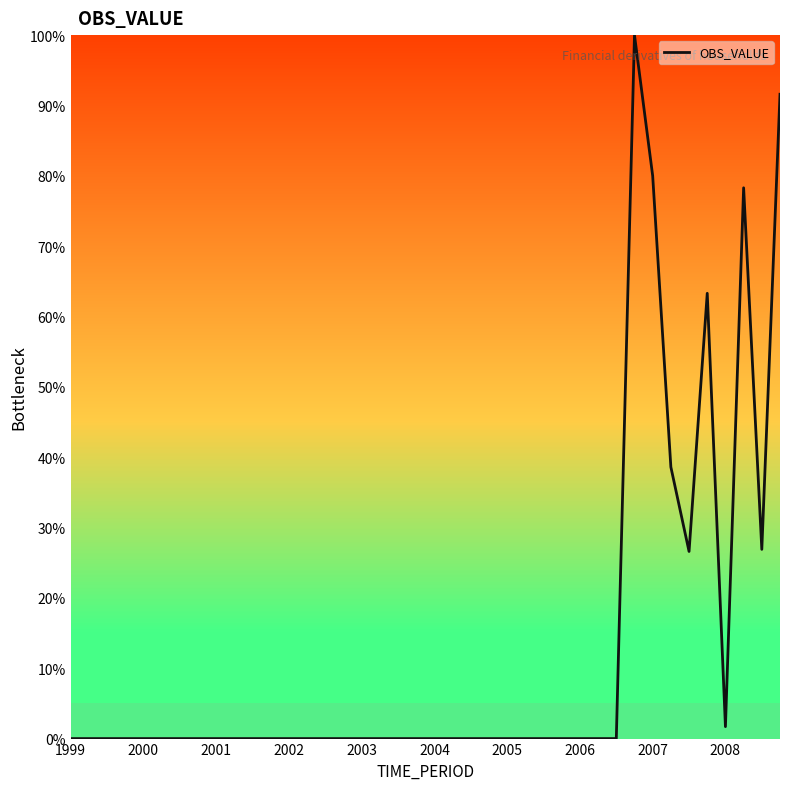

Count the number of categories in the chart.

40